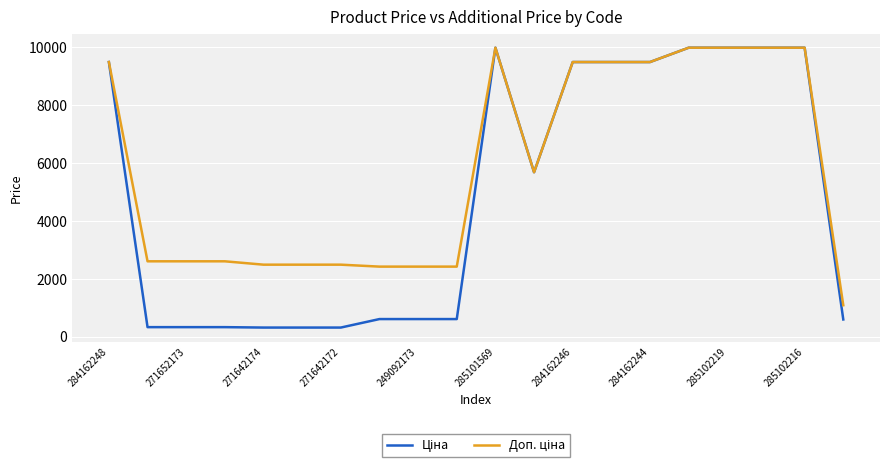

What is the minimum value shown in the chart?

310.3